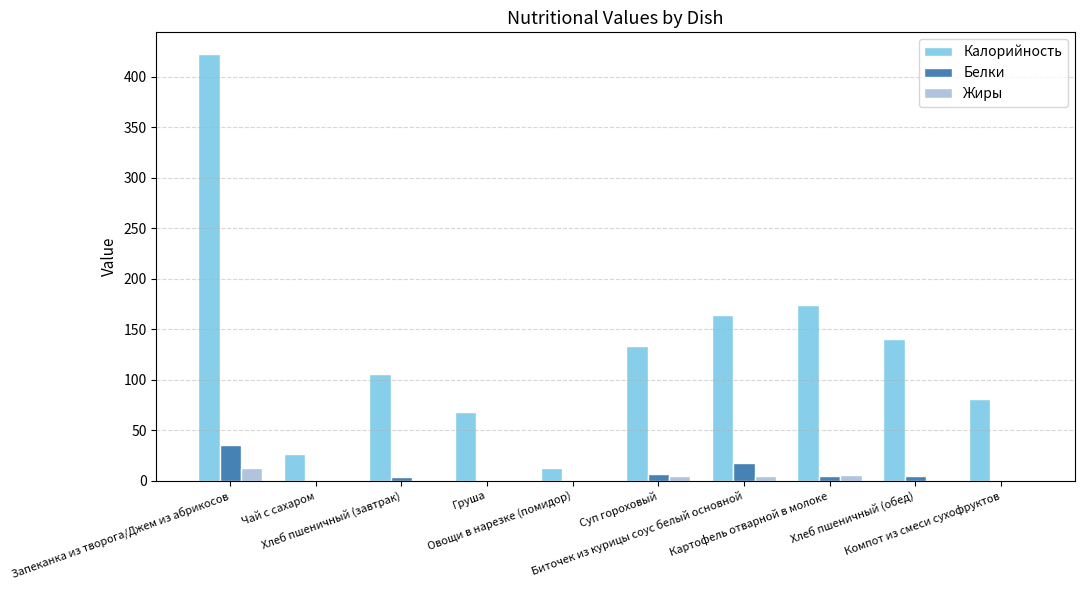

How many series are shown in this chart?

3